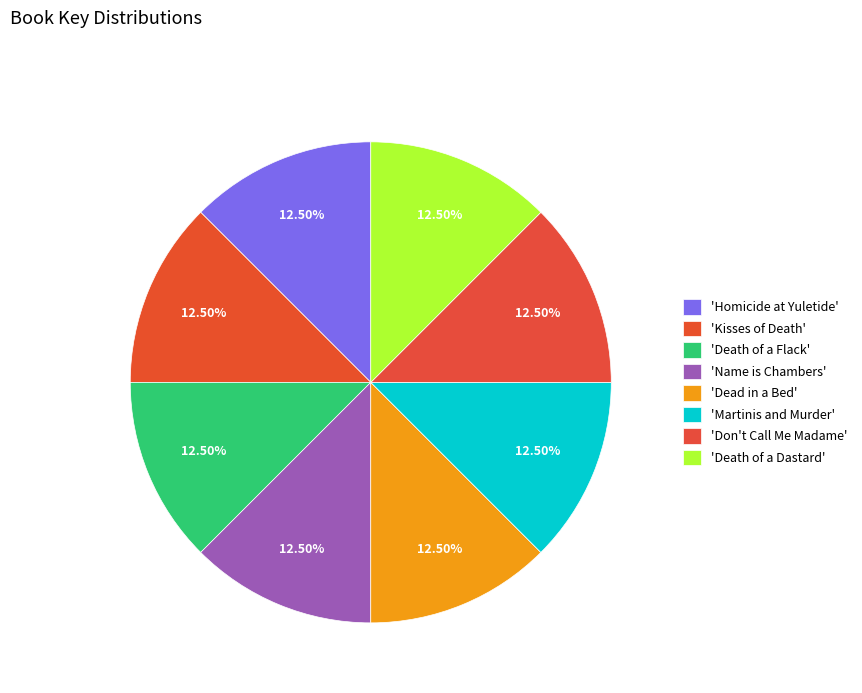

How many segments does this pie chart have?

8